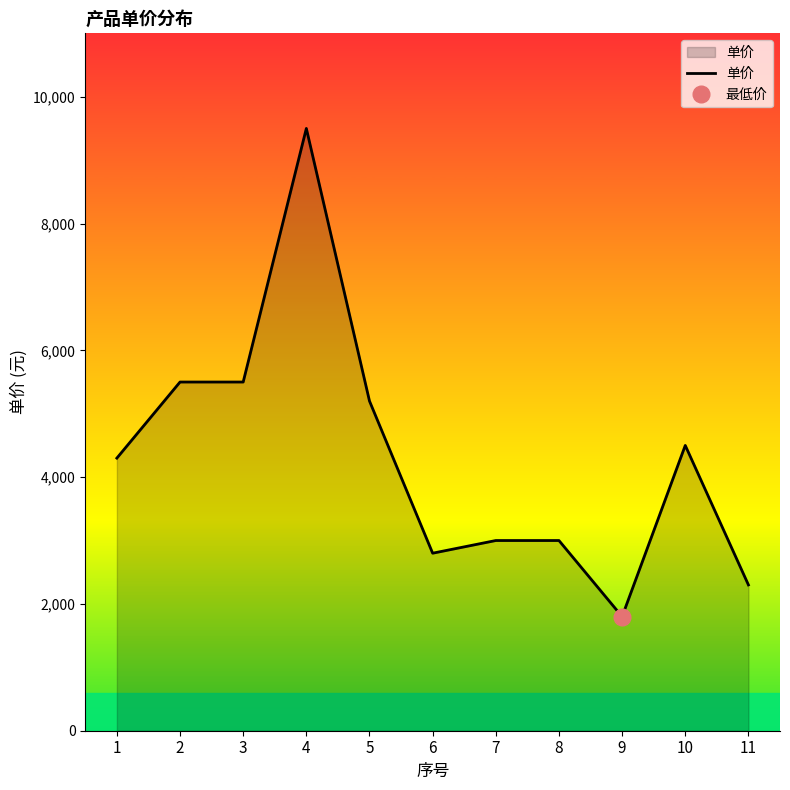

Count the number of data series in this chart.

1